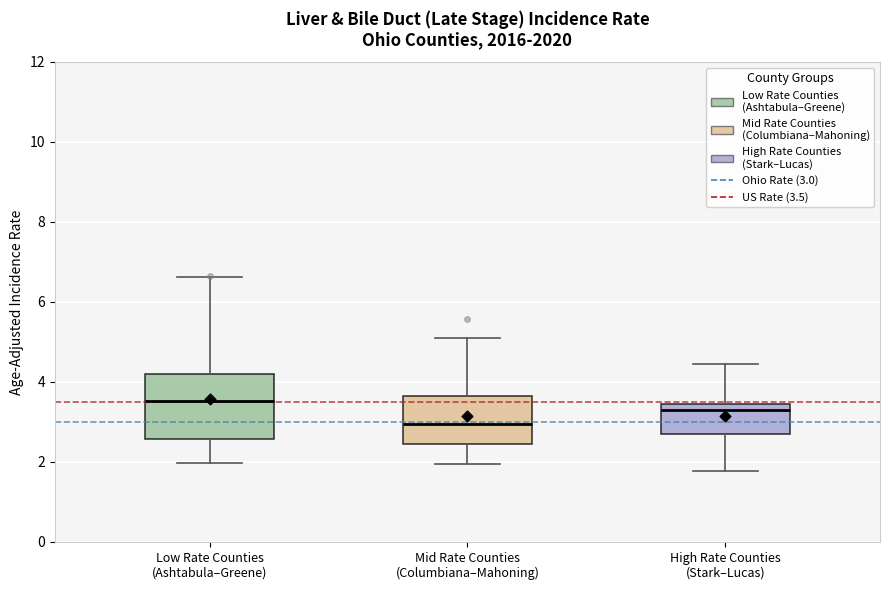

Reading left to right, read every box against the y-axis: the position of its median line, the range the box covers, and the ends of its whiskers. The values are not printed on the chart, so give them approximately, as read against the axis.

Low Rate Counties (Ashtabula–Greene): median 3.6, box 2.6 to 4.2, whiskers 2.0 to 6.6
Mid Rate Counties (Columbiana–Mahoning): median 3.0, box 2.4 to 3.6, whiskers 2.0 to 5.2
High Rate Counties (Stark–Lucas): median 3.4 (just below the box's upper edge), box 2.8 to 3.4, whiskers 1.8 to 4.4